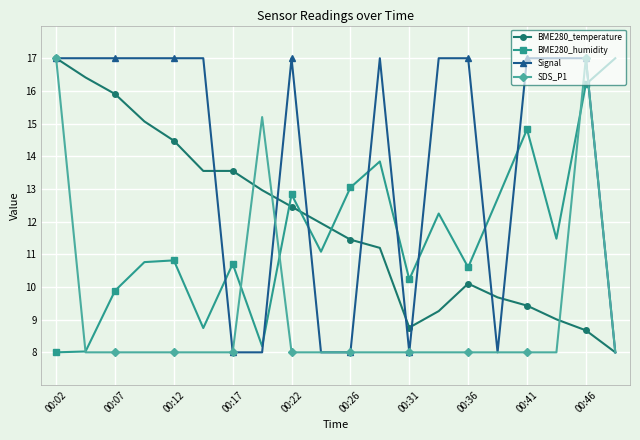

How many times do Signal and BME280_humidity cross each other?

9